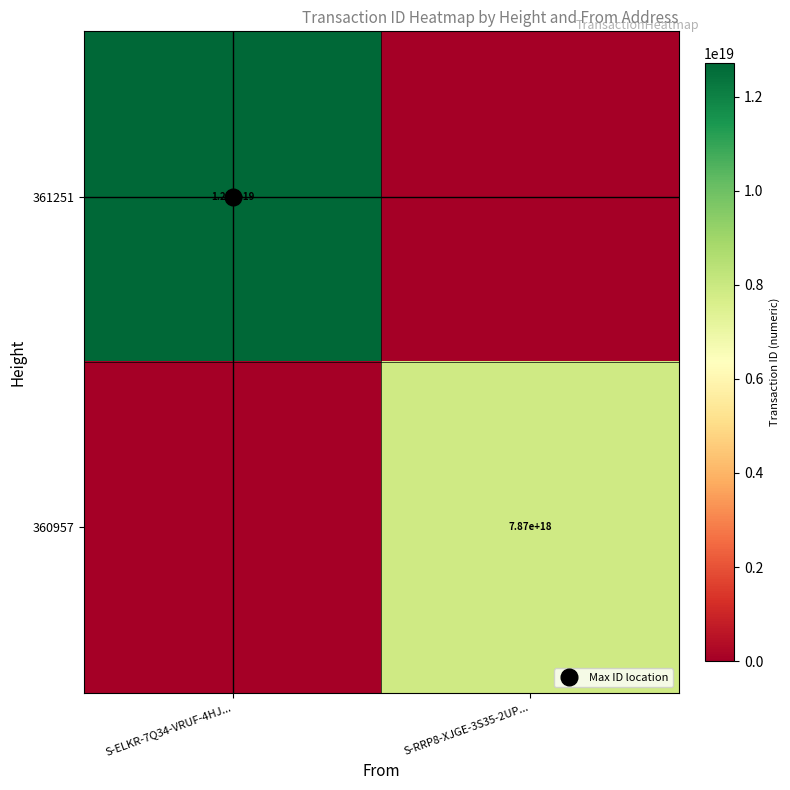

Read the 360957 value at S-RRP8-XJGE-3S35-2UP..., to the nearest 10.

7865629415908160000